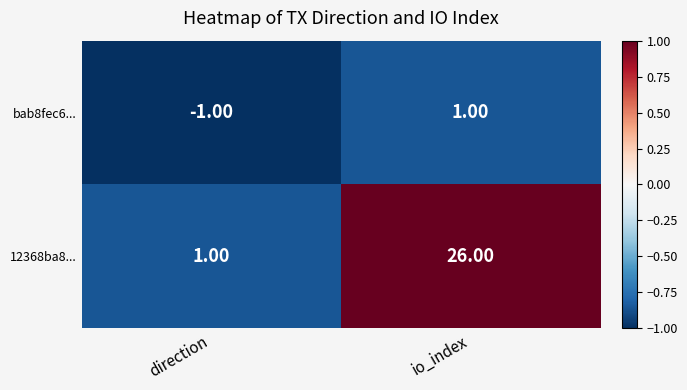

At which label is 12368ba8... closest to 13?

direction